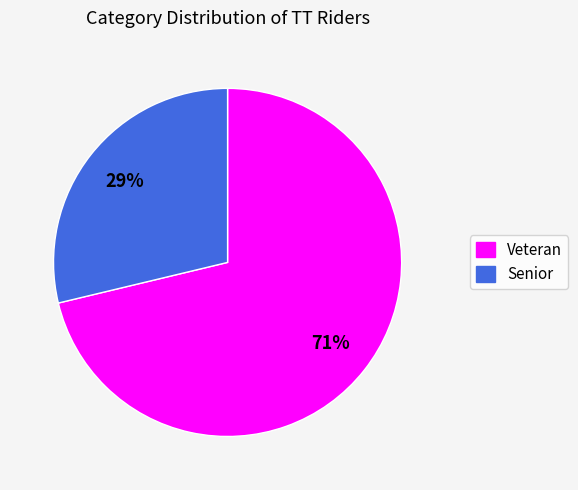

Approximately how many times larger is the value at Senior compared to Veteran?

0.4